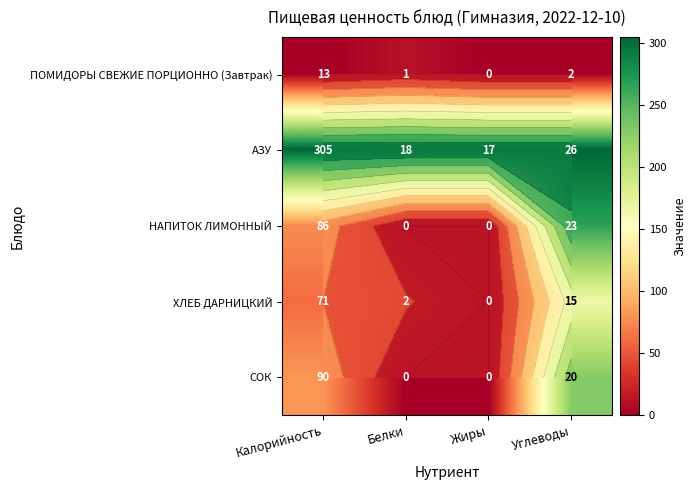

True or false: СОК has a value of 0.3 at Белки.

False